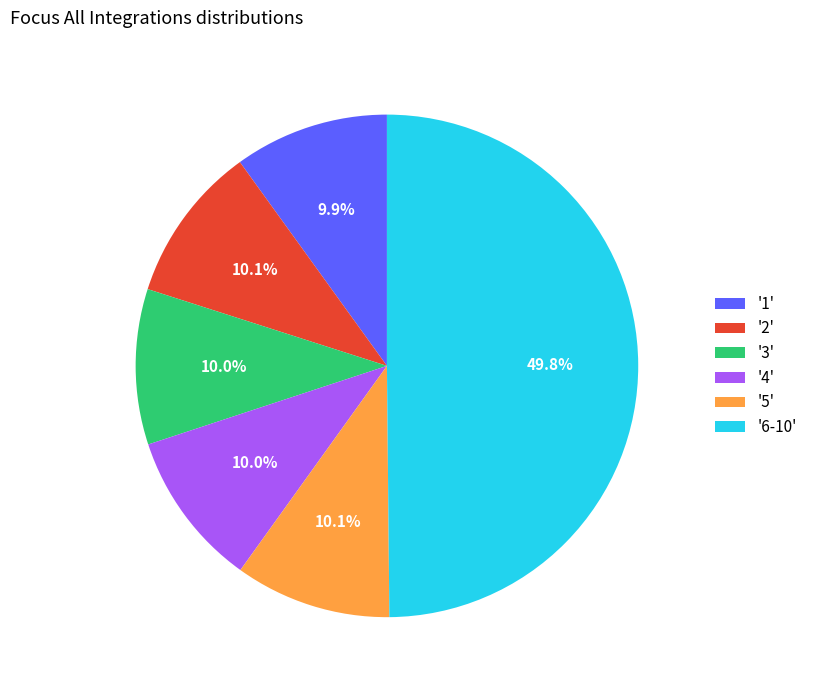

Approximately how many times larger is the value at '6-10' compared to '1'?

5.0